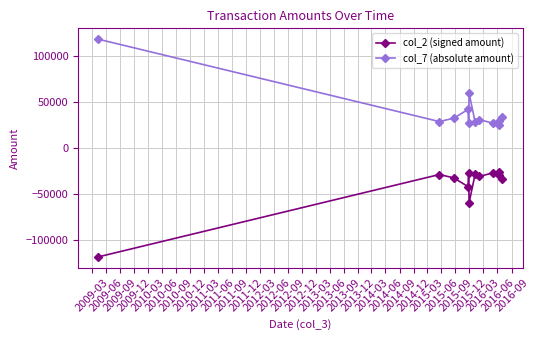

What is the minimum value shown in the chart?

-118403.0